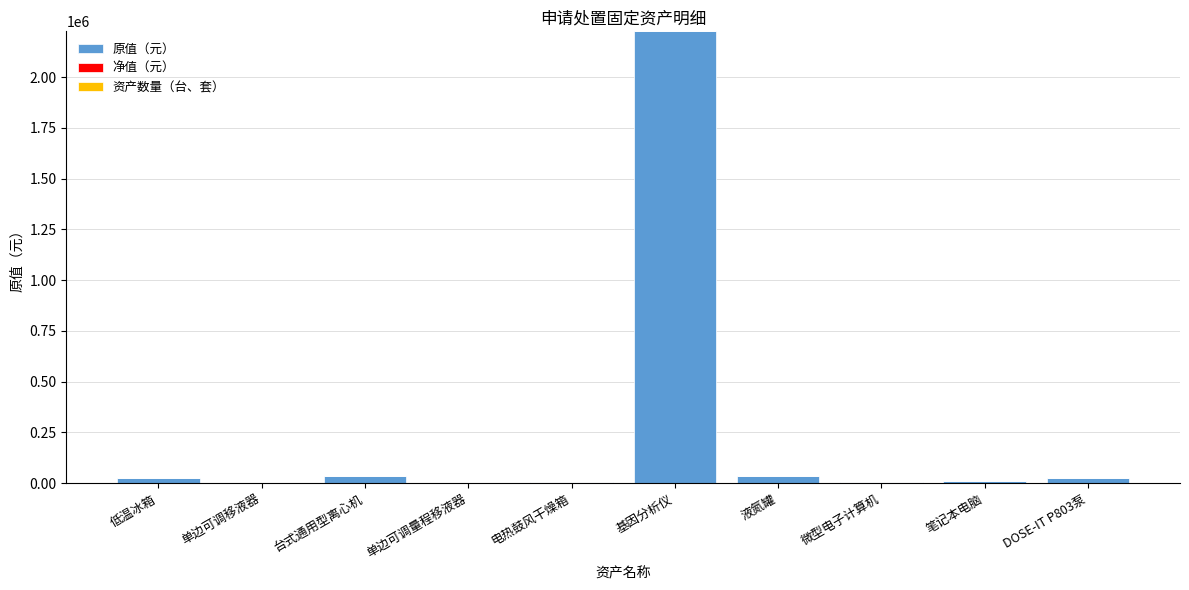

How many categories are shown in the chart?

10